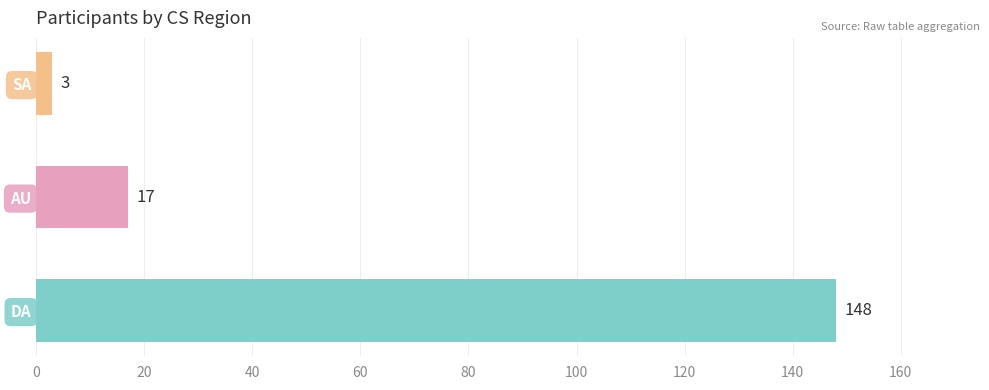

What is the change in value from DA to SA?

-145